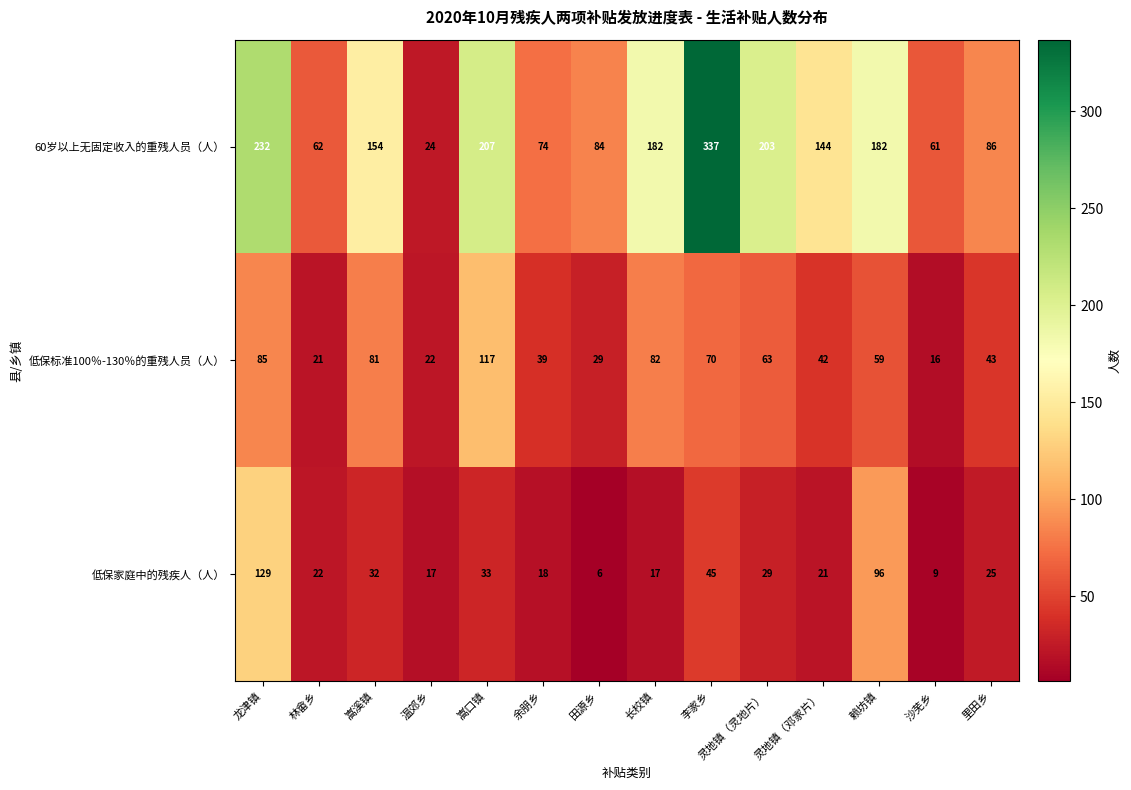

List the series in order of their overall mean, lowest first.

低保家庭中的残疾人（人）, 低保标准100％-130％的重残人员（人）, 60岁以上无固定收入的重残人员（人）